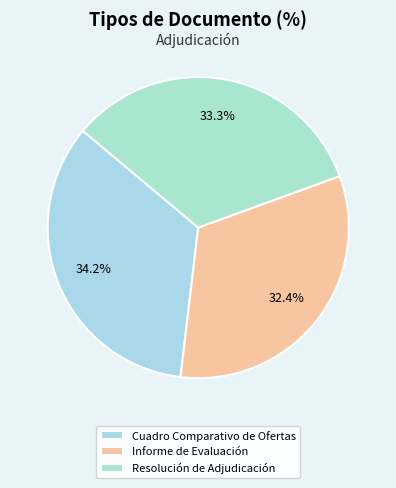

How many segments does this pie chart have?

3